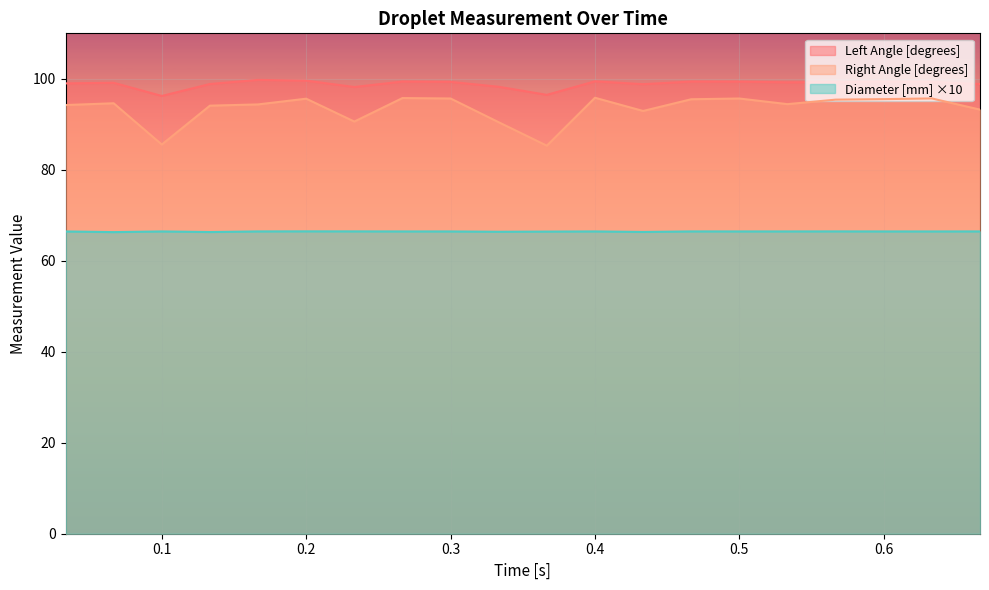

The value of Left Angle [degrees] at 0.1 is 96.2. True or false?

True